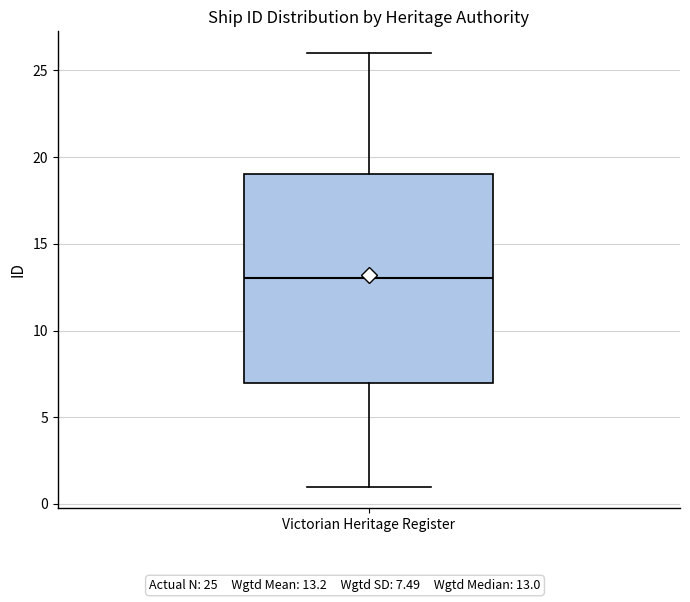

Transcribe this box plot: give where the median line is, the range the box spans, and where the two whiskers end, as read against the y-axis. The values are not printed on the chart, so give them approximately, as read against the axis.

median 13, box 7 to 19, whiskers 1 to 26